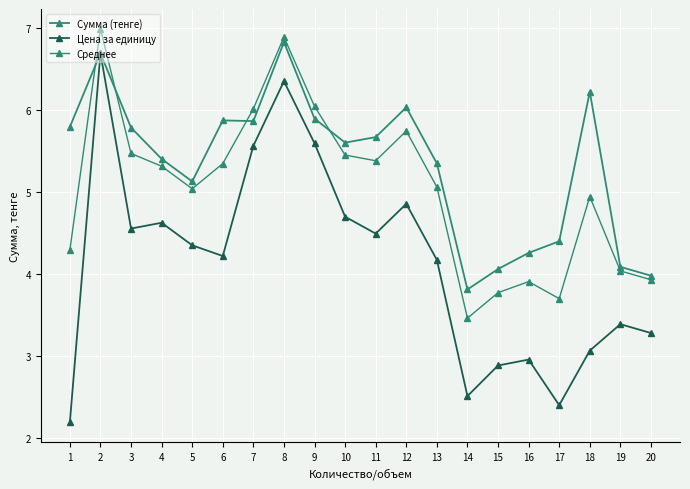

What is the average value of the Среднее series?

5.0